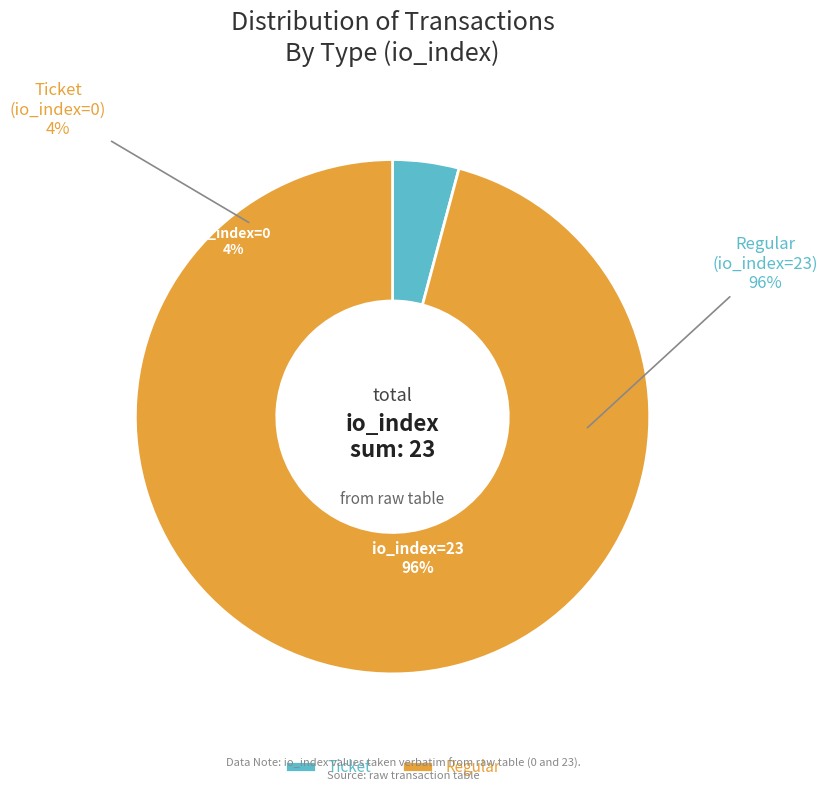

Does Regular (io_index=23) represent more than half of the total?

Yes